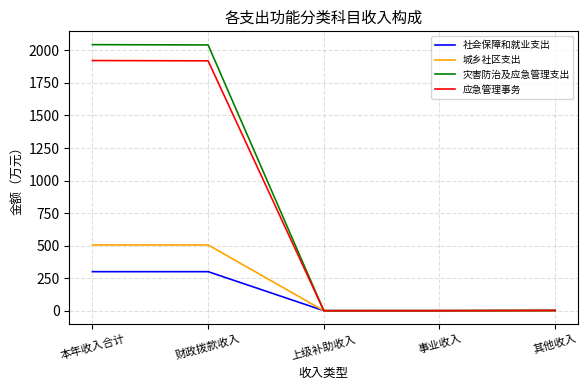

True or false: 城乡社区支出 has more than 2 interior local peaks.

False